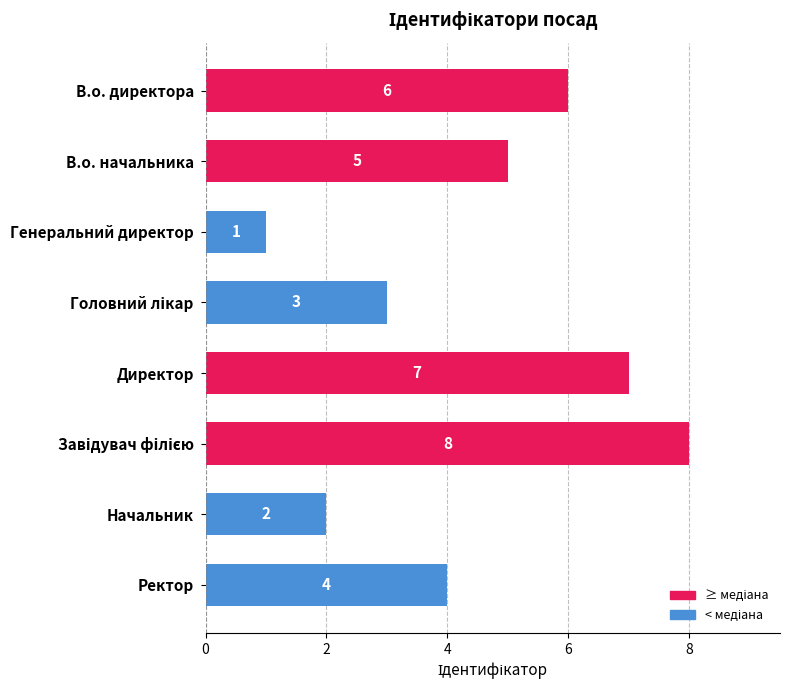

Does the chart contain stacked bars?

No